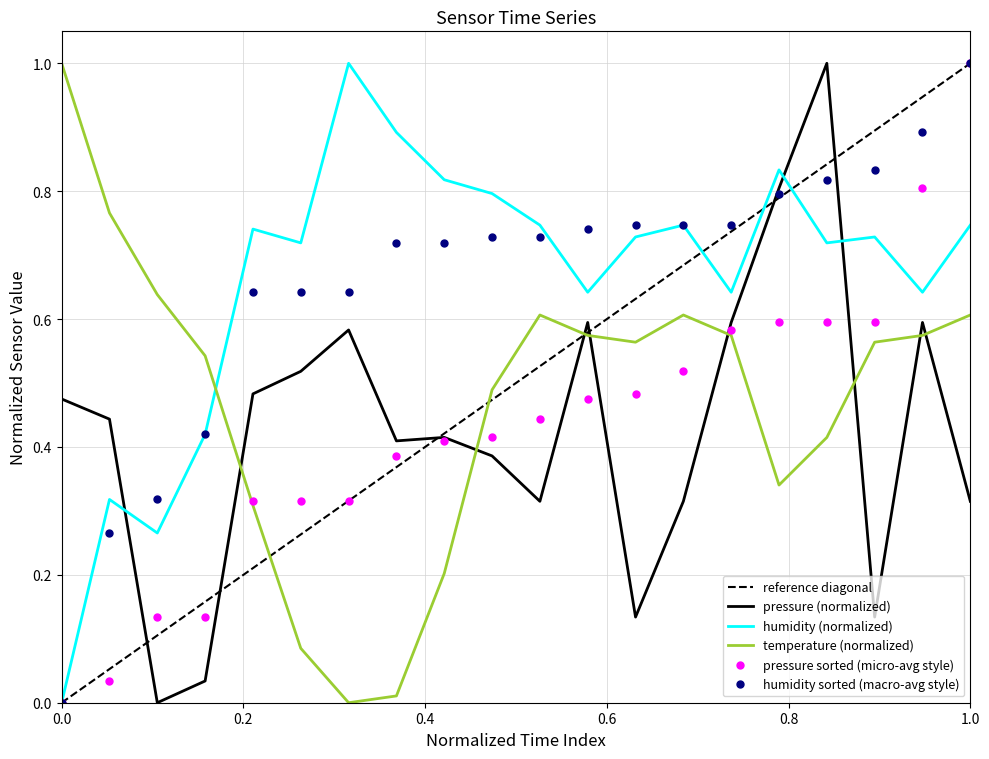

Which series ends up on top after the final intersection of humidity sorted (macro-avg style) and temperature (normalized)?

humidity sorted (macro-avg style)